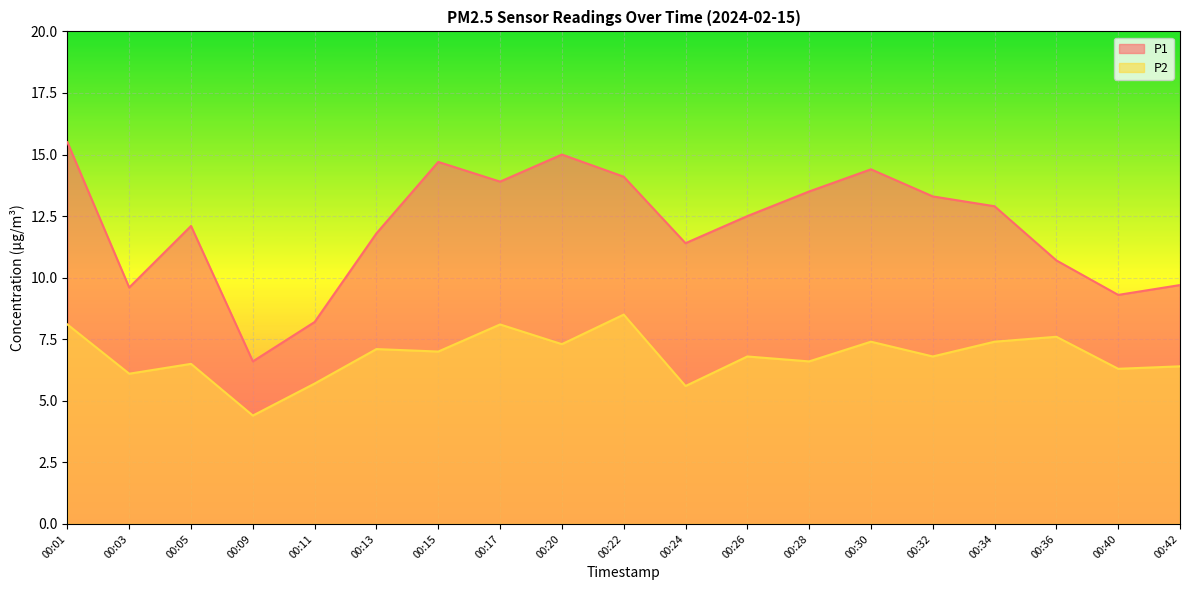

True or false: P1 has a value of 2.8 at 00:11.

False